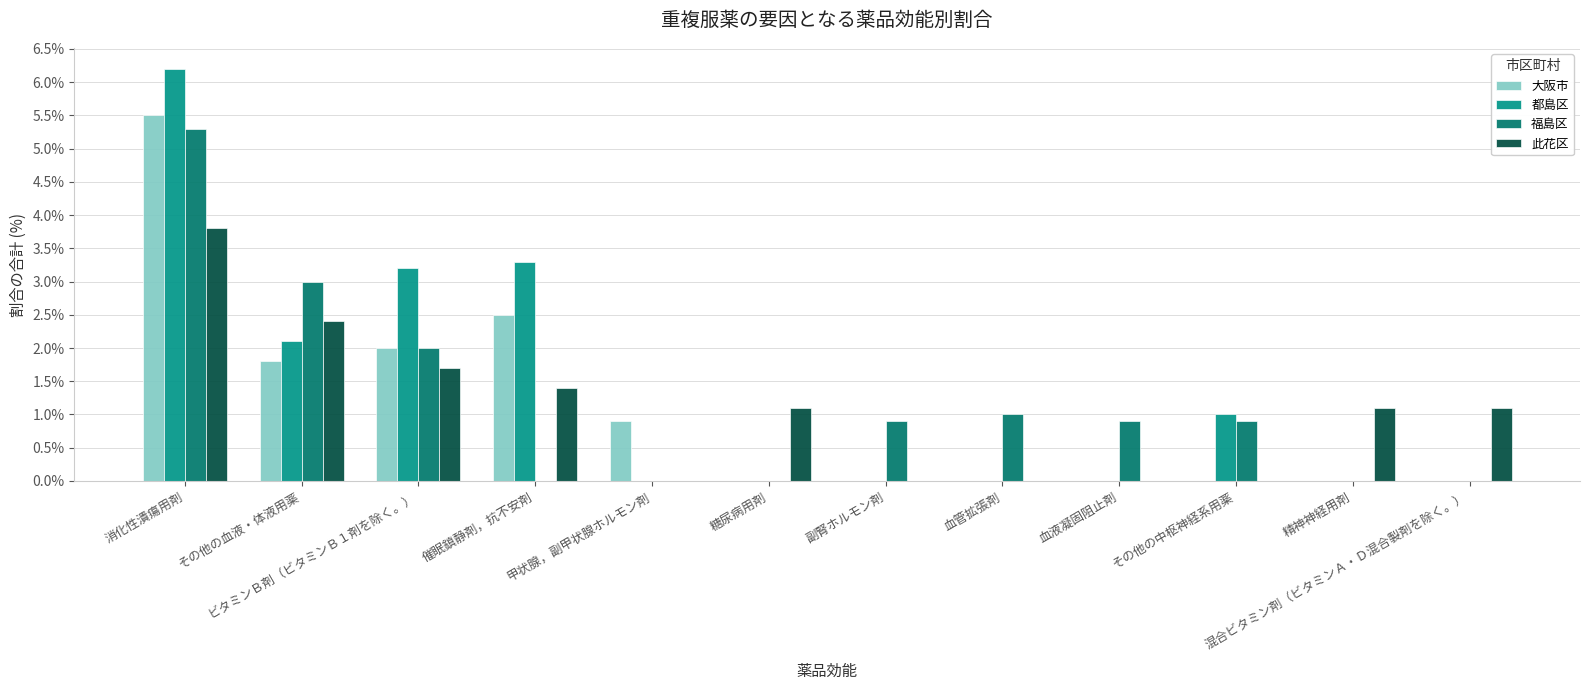

What is the approximate value of 福島区 at 血管拡張剤?

1.0